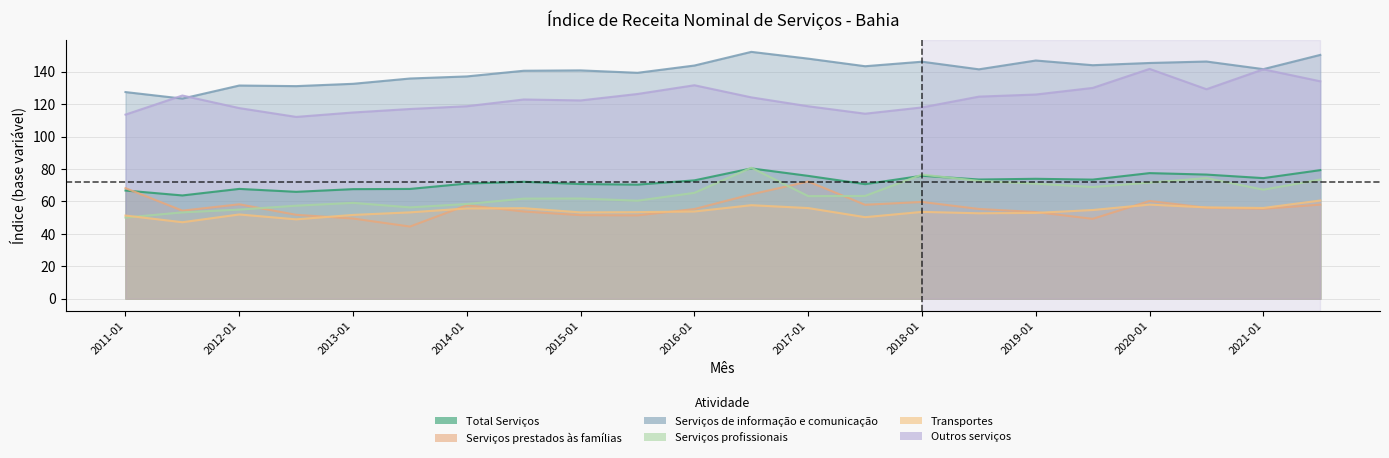

Reading left to right, transcribe all the data shown in this chart.

Total Serviços: 66.7	63.7	67.7	65.9	67.6	67.7	71.0	72.1	70.7	70.4	73.0	80.4	75.8	70.7	75.8	73.5	74.0	73.5	77.5	76.6	74.4	79.3
Serviços prestados às famílias: 68.2	54.3	58.2	51.7	49.4	44.5	57.6	53.8	51.5	51.4	55.3	64.4	72.3	57.9	59.7	55.3	53.4	49.2	60.3	56.1	55.5	58.0
Serviços de informação e comunicação: 127.5	123.5	131.5	131.2	132.6	135.8	137.1	140.6	140.9	139.4	143.9	152.3	148.1	143.4	146.2	141.5	146.9	144.1	145.4	146.3	141.6	150.4
Serviços profissionais: 50.0	53.2	55.0	57.4	59.1	56.3	58.4	61.7	61.8	60.5	65.3	80.8	63.3	63.4	76.6	72.7	71.0	68.9	71.6	74.4	67.2	73.5
Transportes: 51.3	47.2	52.0	48.9	51.7	53.2	55.7	55.8	53.2	53.4	53.8	57.7	55.9	50.3	53.5	52.7	52.9	54.7	58.0	56.3	56.0	60.5
Outros serviços: 113.6	125.3	117.6	112.2	114.9	117.0	118.7	122.9	122.3	126.3	131.7	124.2	118.7	114.1	118.0	124.7	126.0	130.0	141.8	129.2	141.5	134.1